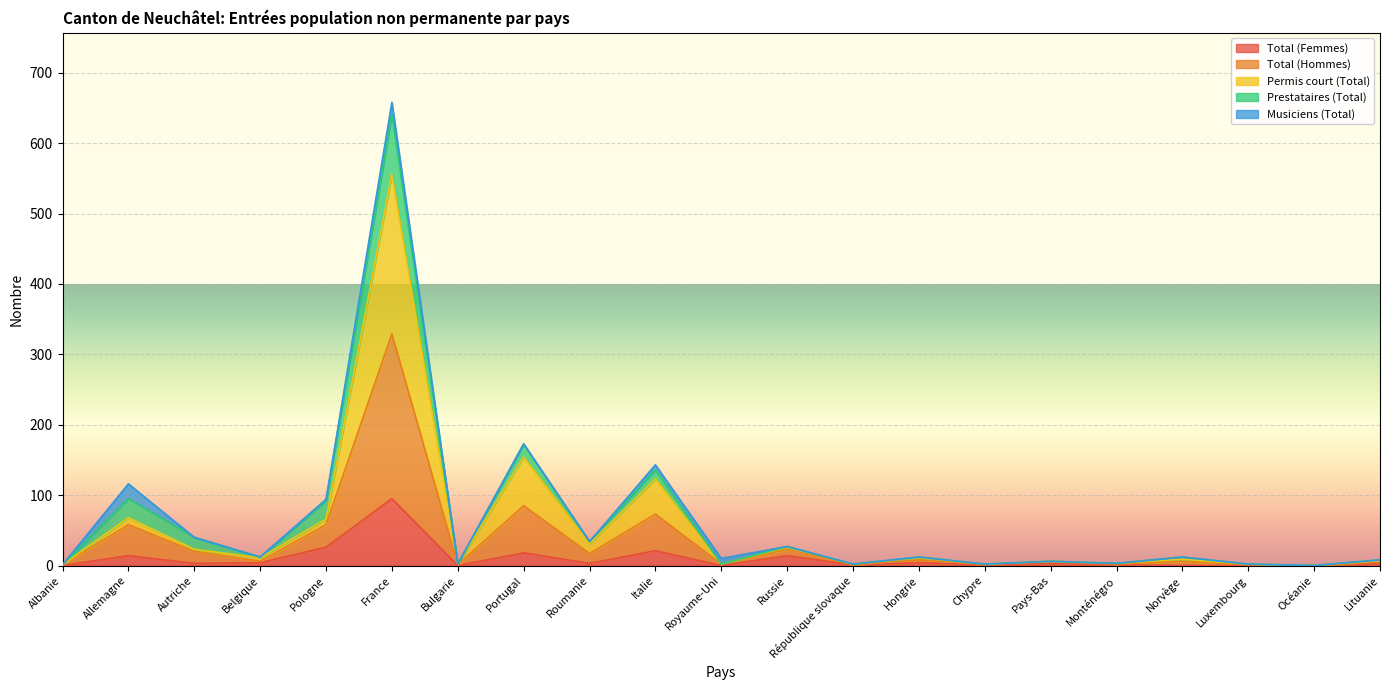

Which label corresponds to the largest value in the chart?

France